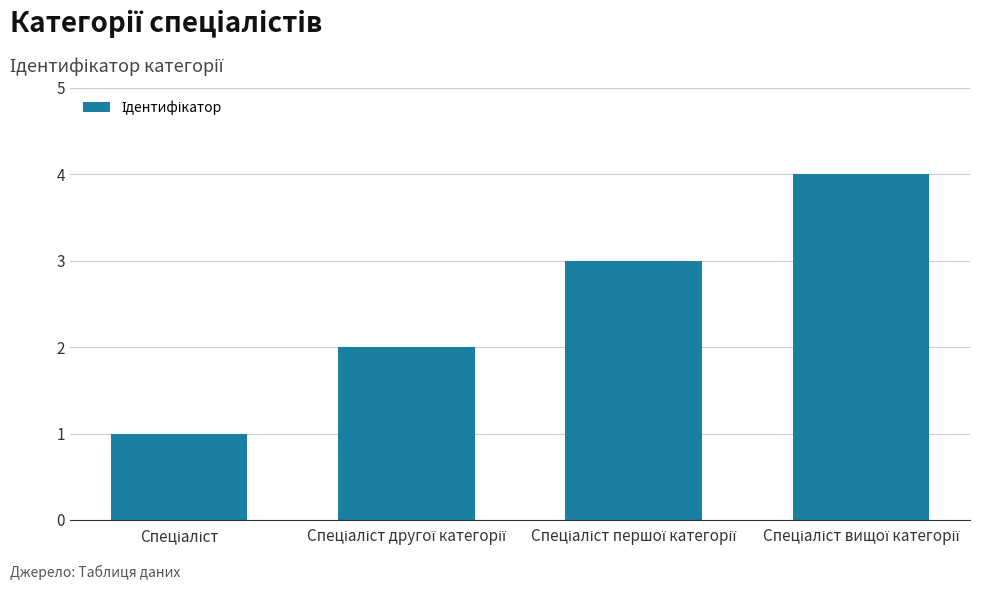

What is the difference between the maximum and minimum values?

3